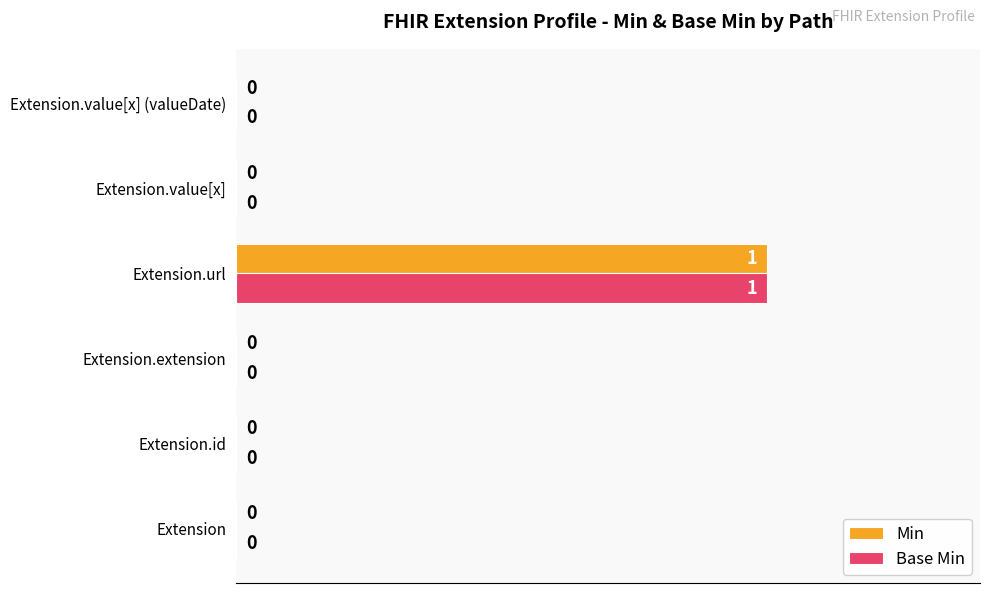

What is the sum of all Min values?

1